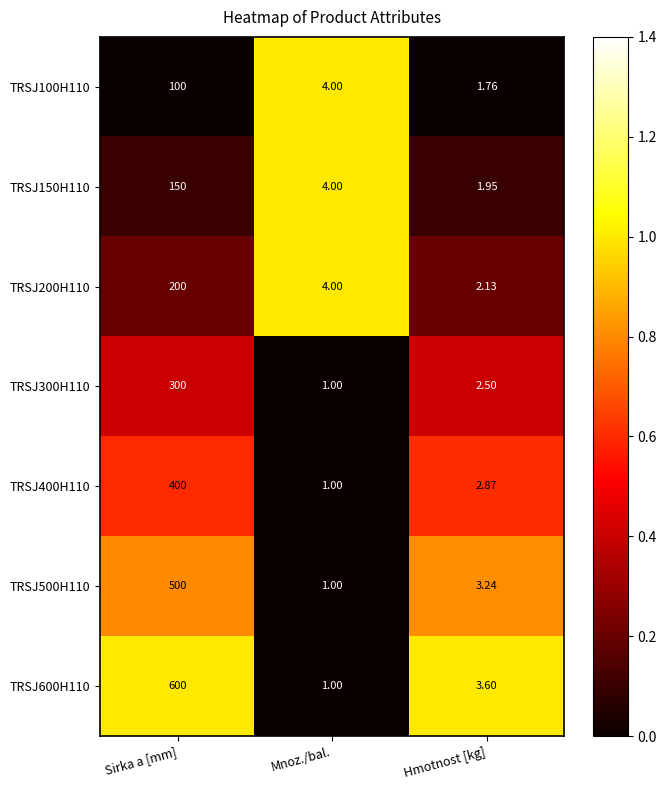

Where does the TRSJ300H110 series first go above 2?

Sirka a [mm]